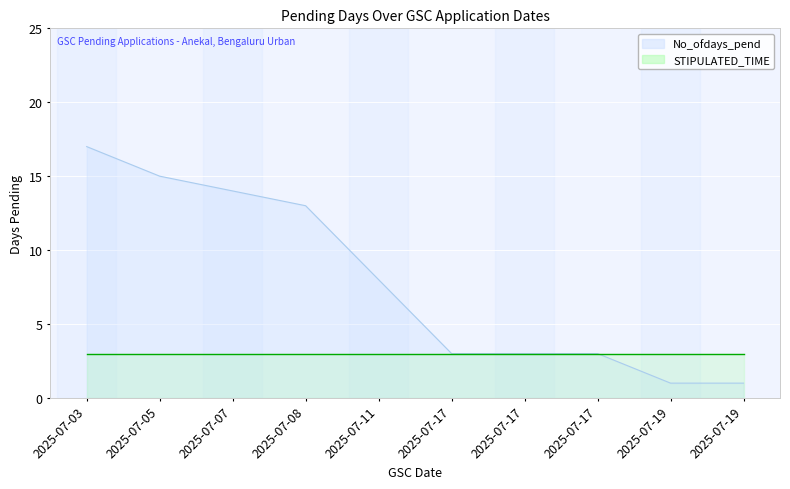

How many data points are above 8?

4